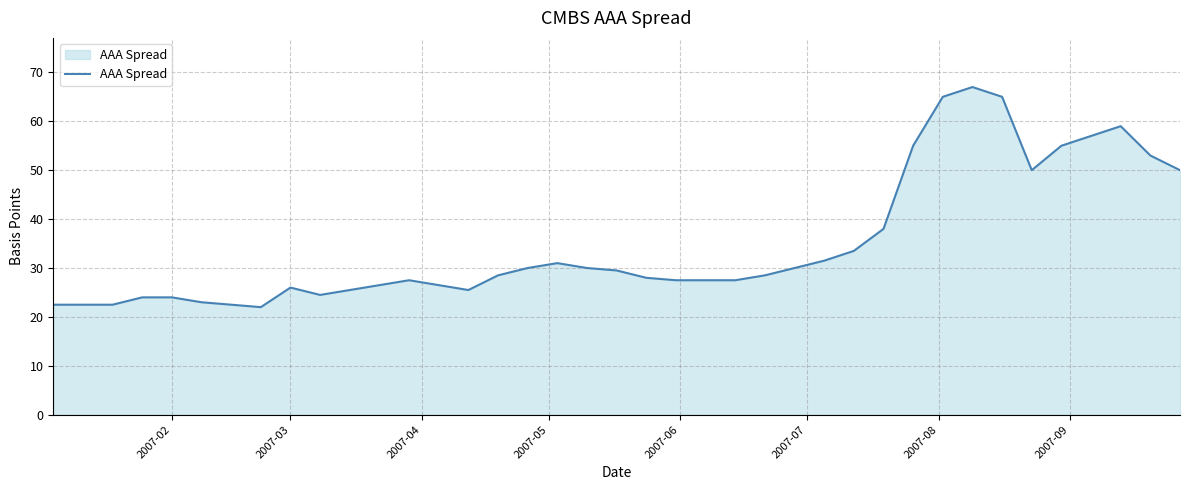

What is the difference between the maximum and minimum values?

45.0